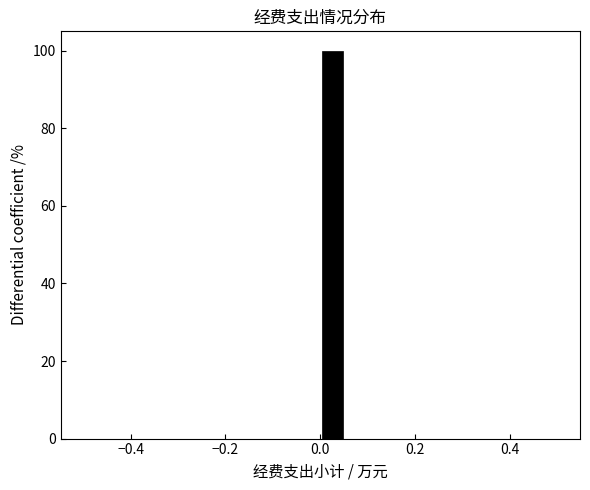

Around what value on the x-axis is the tallest bar? Give the approximate position of its centre, as read against the axis.

0.02